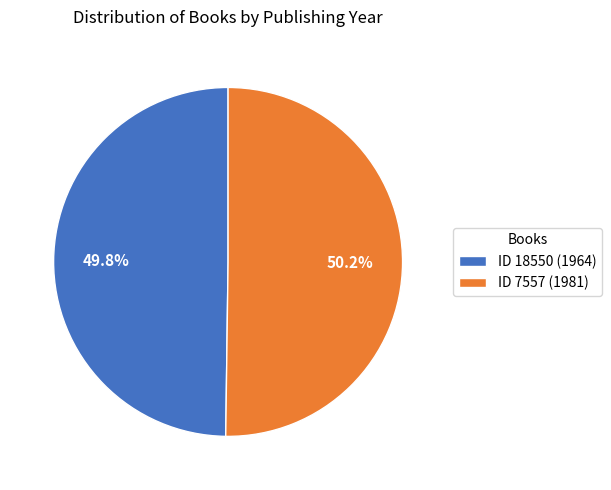

Is there any slice that represents more than half of the pie?

Yes